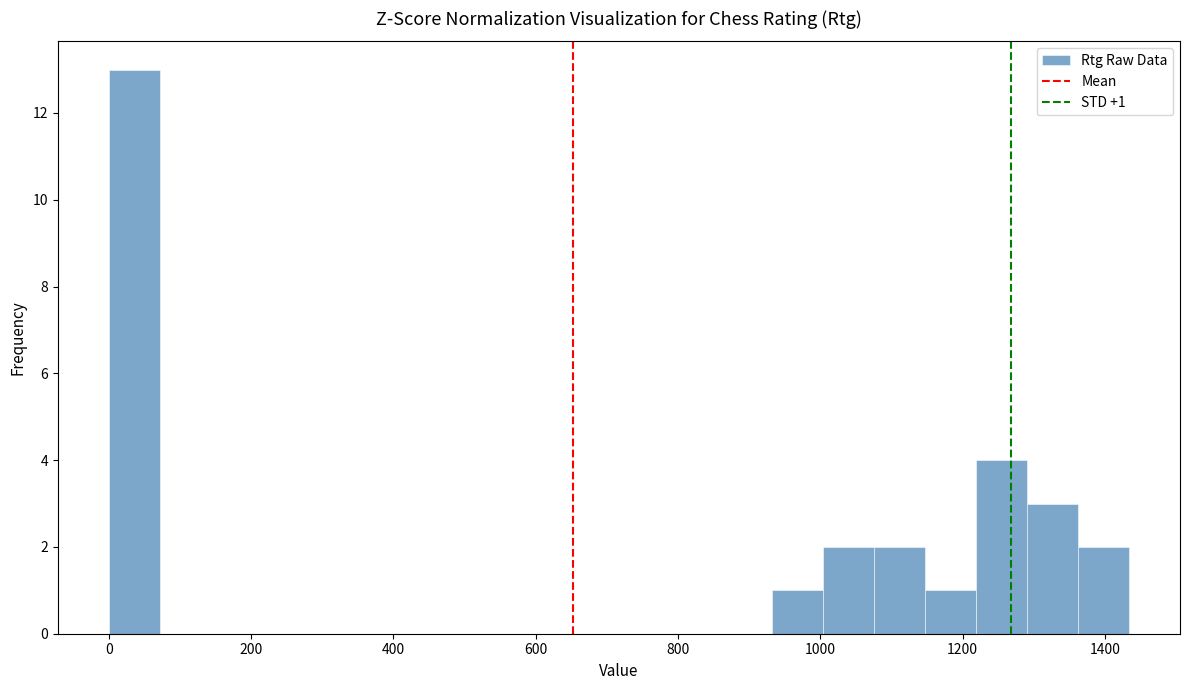

Read against the x-axis, roughly where is the centre of the tallest bar?

40